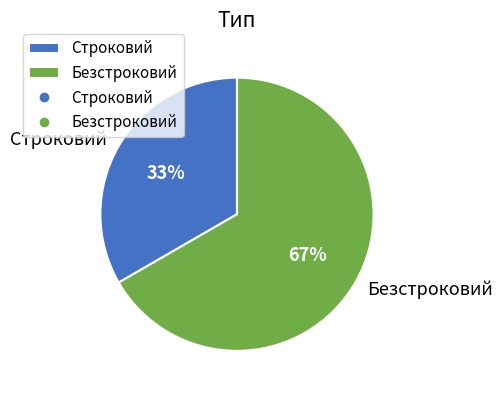

Which has a higher value, Безстроковий or Строковий?

Безстроковий